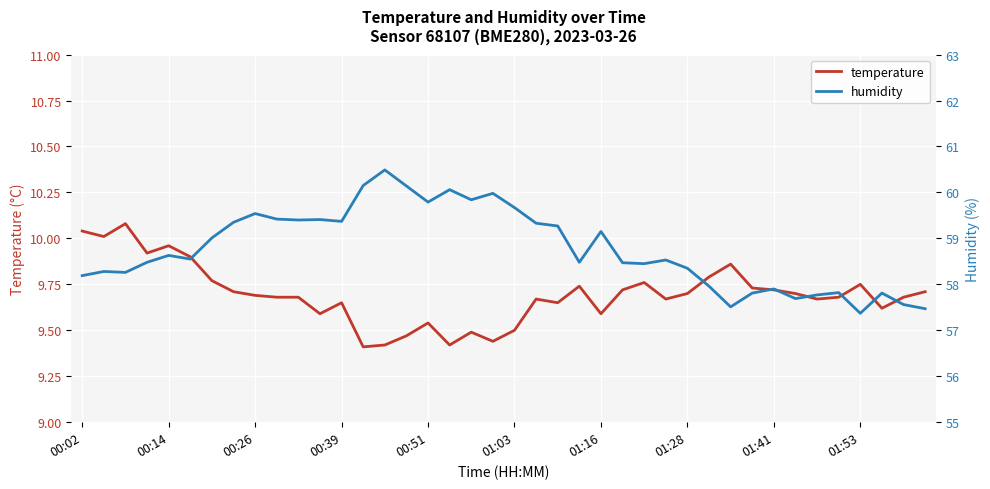

True or false: humidity and temperature intersect in this chart.

False